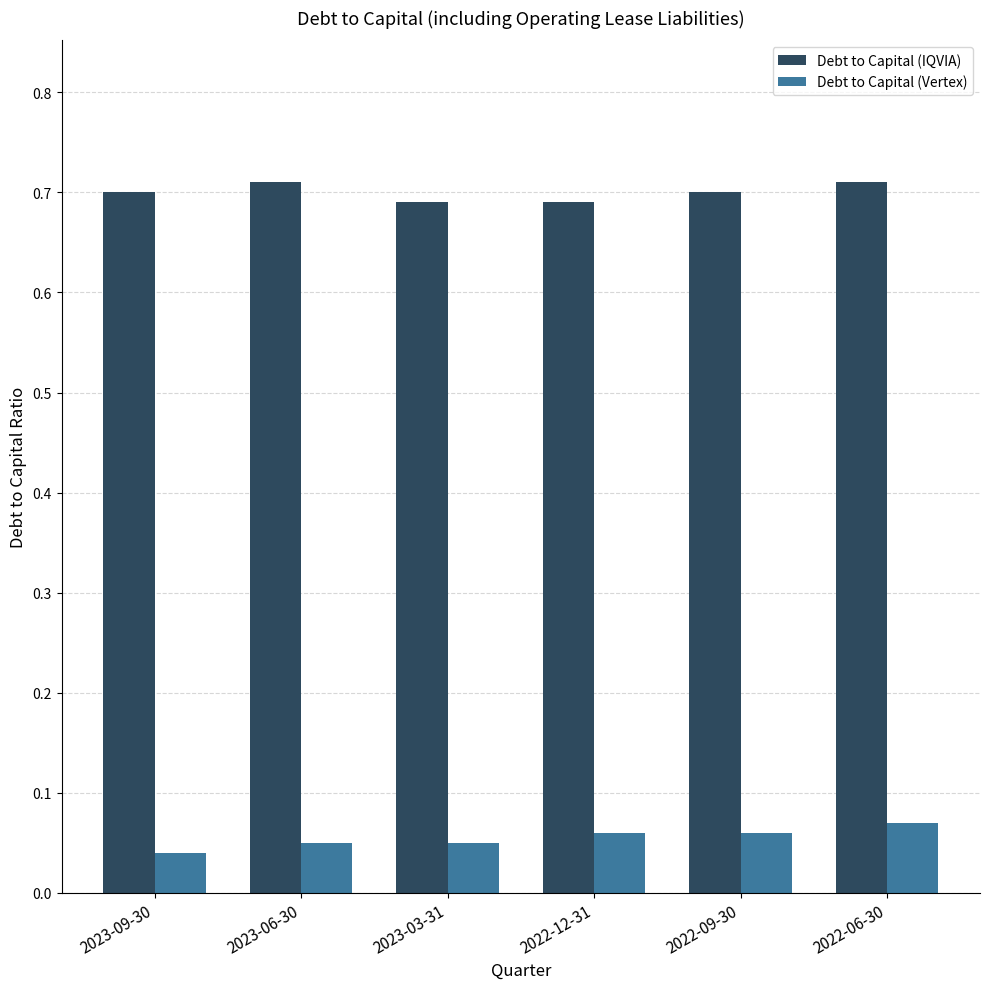

What are all the series names shown in the legend?

Debt to Capital (IQVIA), Debt to Capital (Vertex)